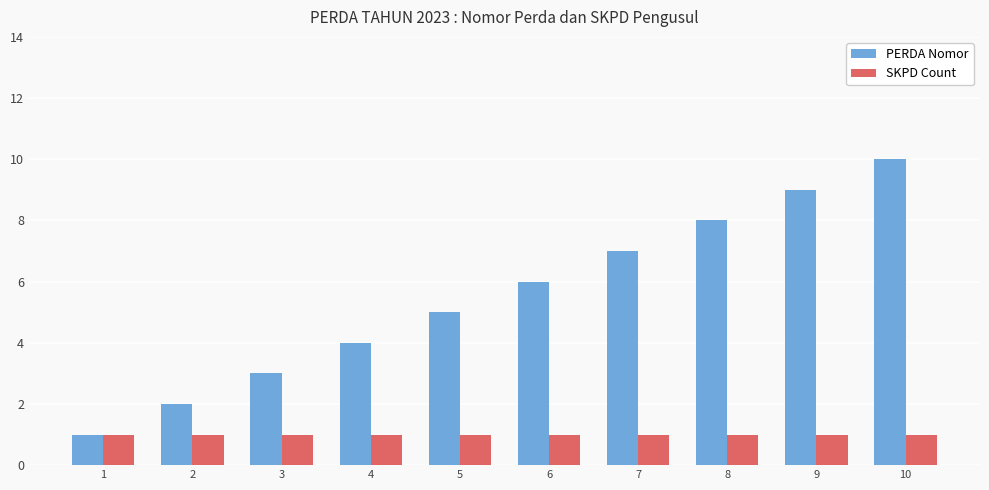

At which category is the sum across all series the highest?

10